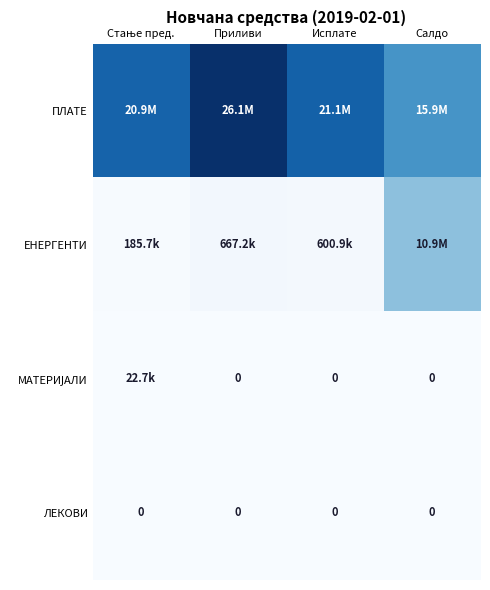

What is the maximum value shown in the chart?

26081783.7